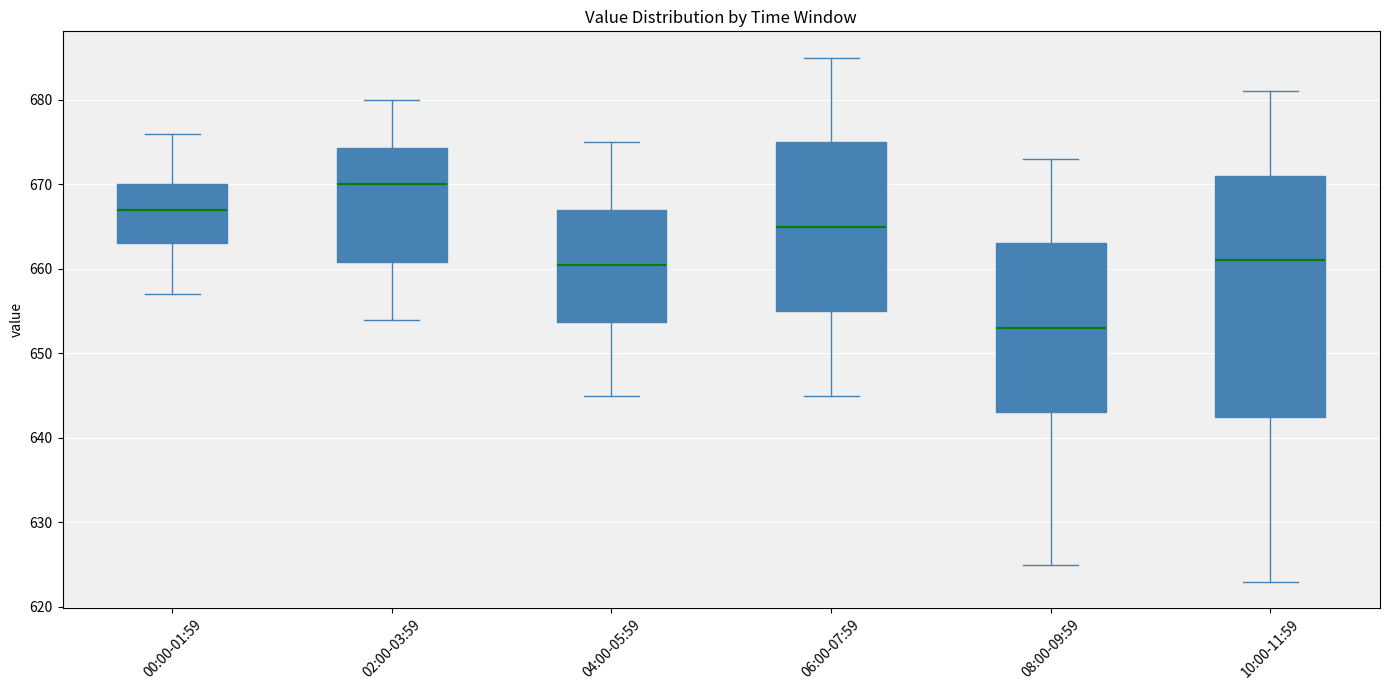

Reading left to right, transcribe this box plot: for each box, give where its median line is, the range the box spans, and where its two whiskers end, as read against the y-axis. The values are not printed on the chart, so give them approximately, as read against the axis.

00:00-01:59: median 667, box 663 to 670, whiskers 657 to 676
02:00-03:59: median 670, box 661 to 674, whiskers 654 to 680
04:00-05:59: median 661, box 654 to 667, whiskers 645 to 675
06:00-07:59: median 665, box 655 to 675, whiskers 645 to 685
08:00-09:59: median 653, box 643 to 663, whiskers 625 to 673
10:00-11:59: median 661, box 643 to 671, whiskers 623 to 681